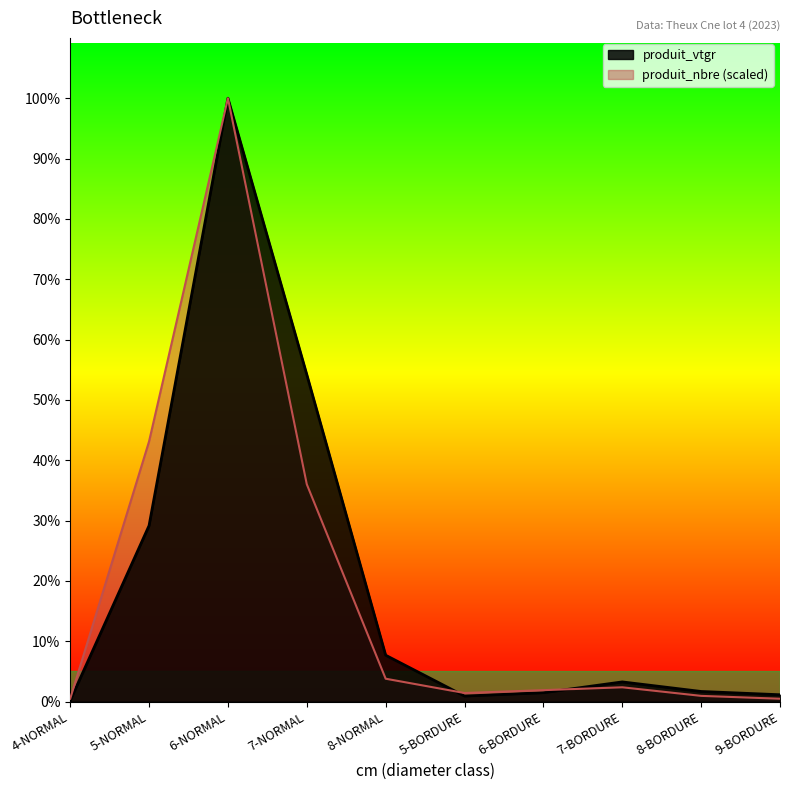

What position from the left is 5-NORMAL?

2